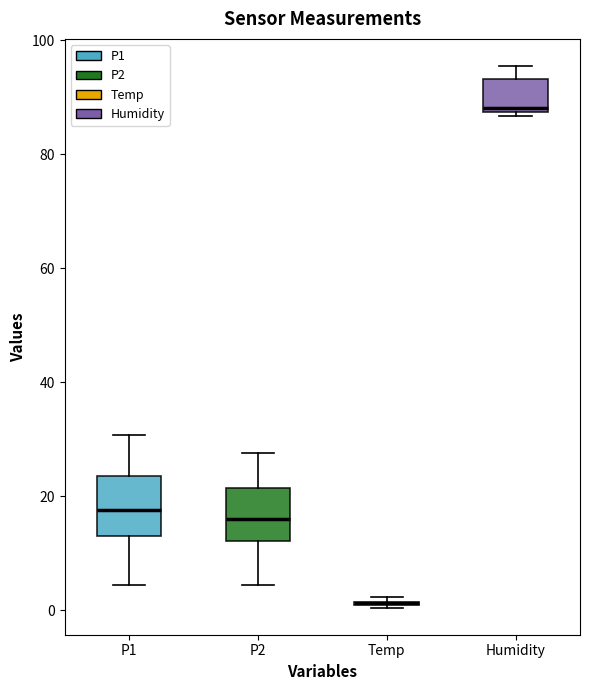

Reading left to right, transcribe this box plot: for each box, give where its median line is, the range the box spans, and where its two whiskers end, as read against the y-axis. The values are not printed on the chart, so give them approximately, as read against the axis.

P1: median 18, box 14 to 24, whiskers 4 to 30
P2: median 16, box 12 to 22, whiskers 4 to 28
Temp: box collapsed to a line at 2, whiskers 0 to 2
Humidity: median 88 (just above the box's lower edge), box 88 to 94, whiskers 86 to 96